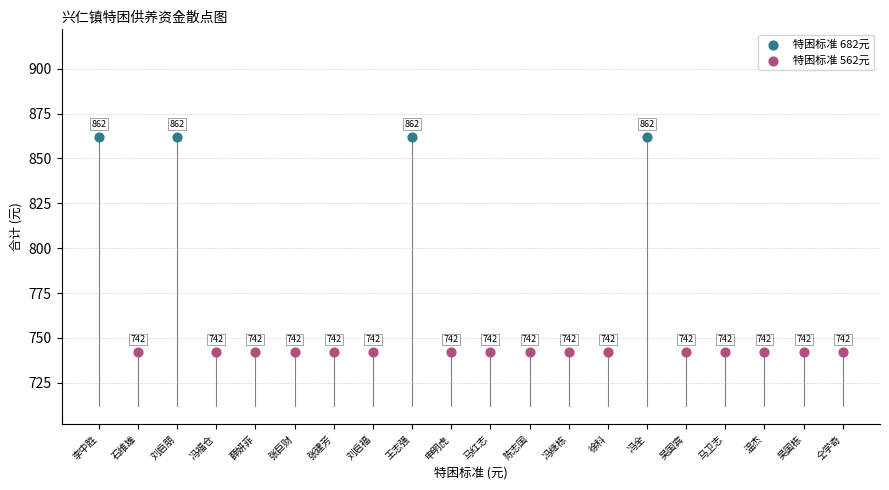

What are all the series names shown in the legend?

特困标准 682元, 特困标准 562元